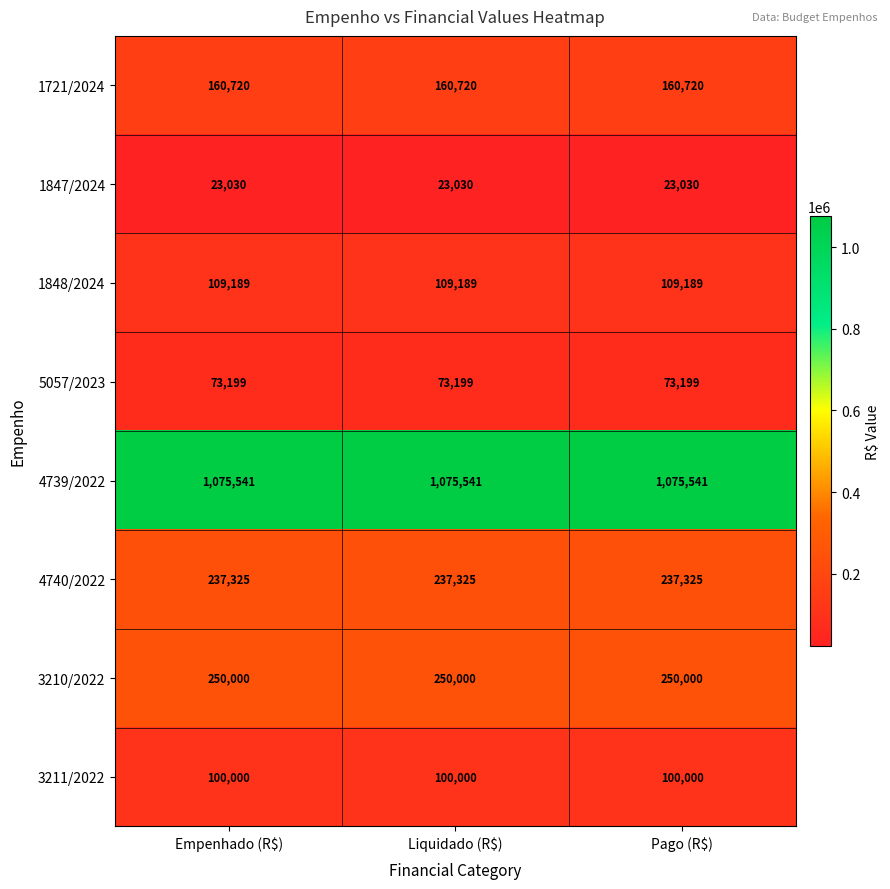

At Pago (R$), list the series in order from largest to smallest.

4739/2022, 3210/2022, 4740/2022, 1721/2024, 1848/2024, 3211/2022, 5057/2023, 1847/2024